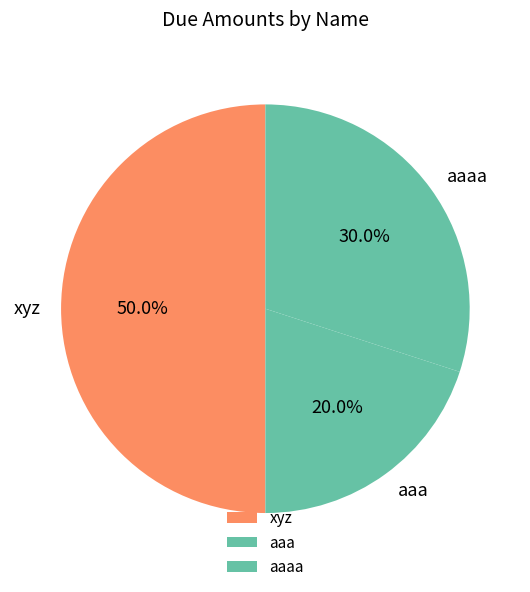

Does aaa account for over 50% of the chart?

No